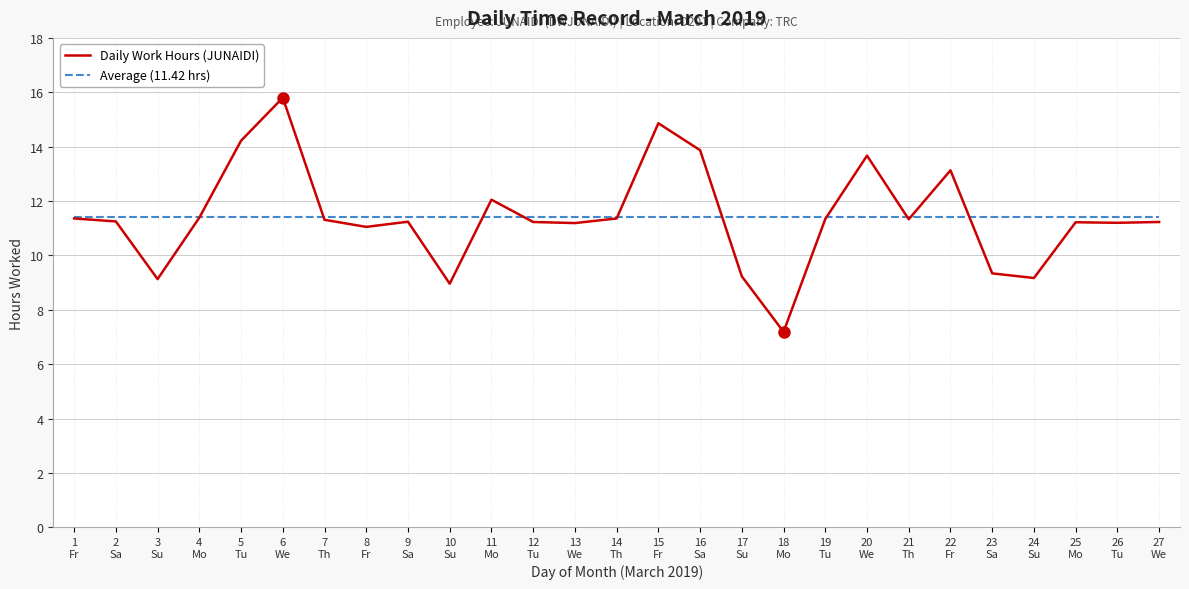

What is the lowest value of the Average (11.42 hrs) series?

11.4